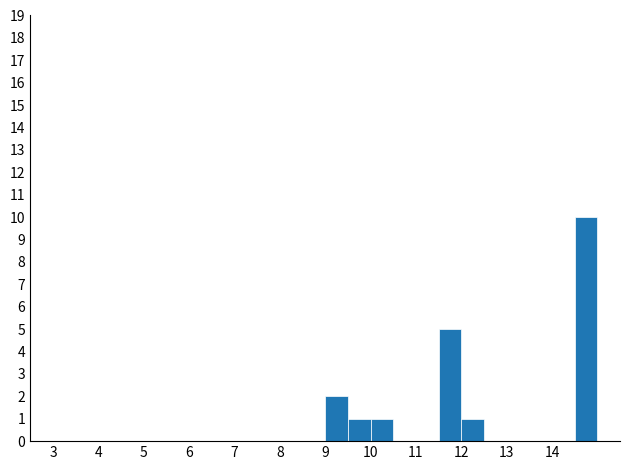

What is the height of the bar covering 10.0 to 10.5 on the x-axis? The values are not printed on the chart, so give them approximately, as read against the axis.

1